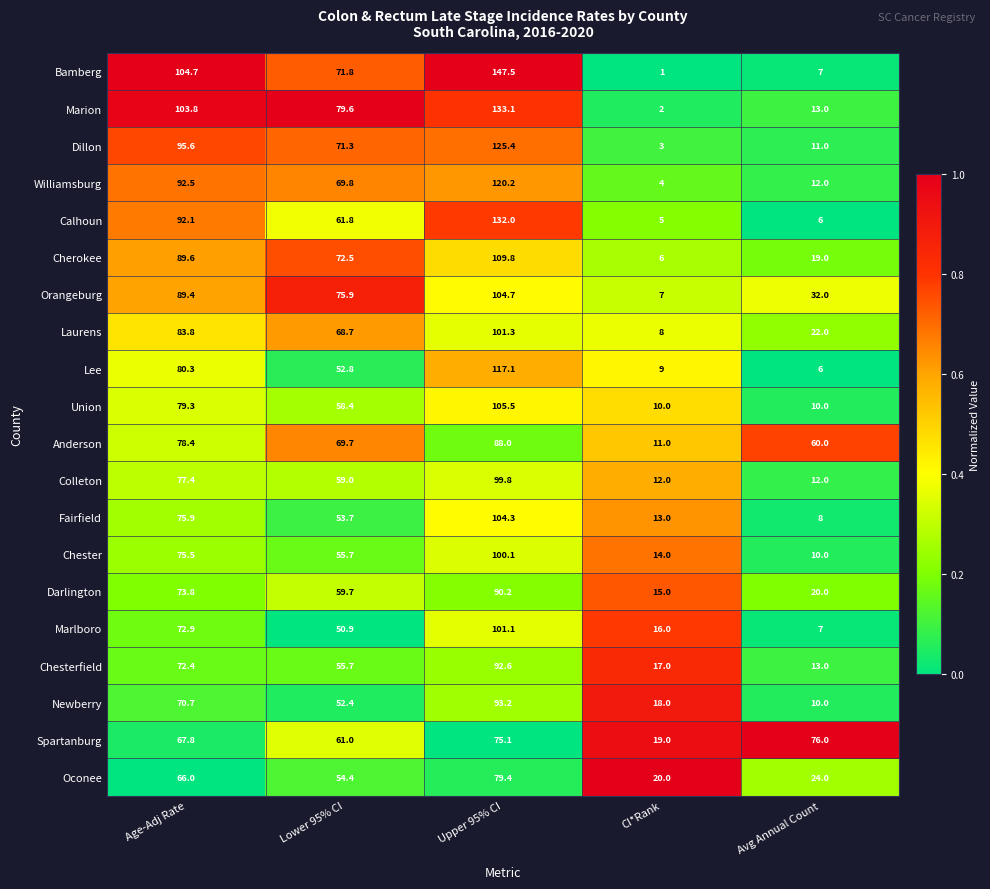

True or false: Orangeburg has a value of 50.1 at Lower 95% CI.

False